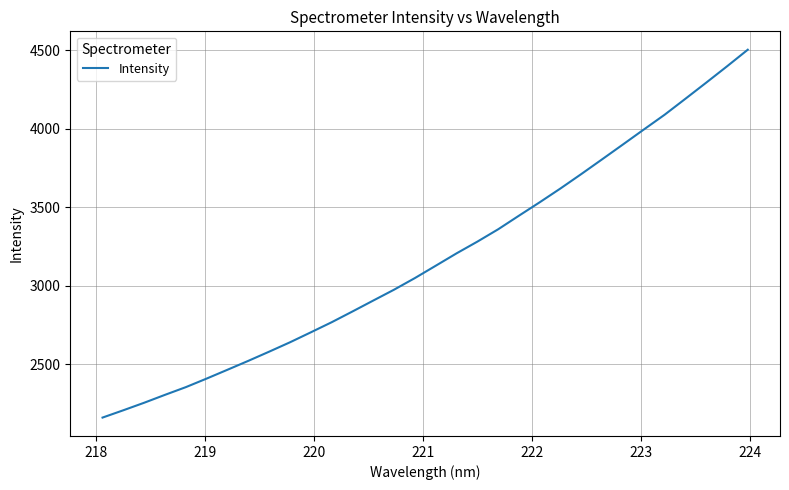

What is the maximum value shown in the chart?

4502.0